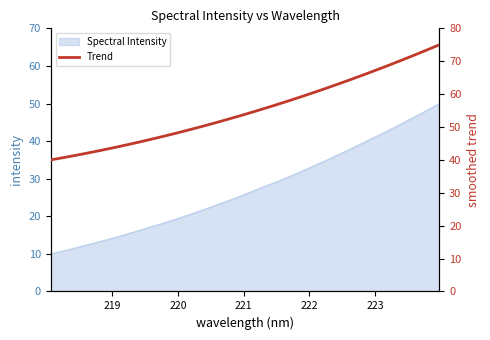

What is the minimum value for Spectral Intensity?

10.0